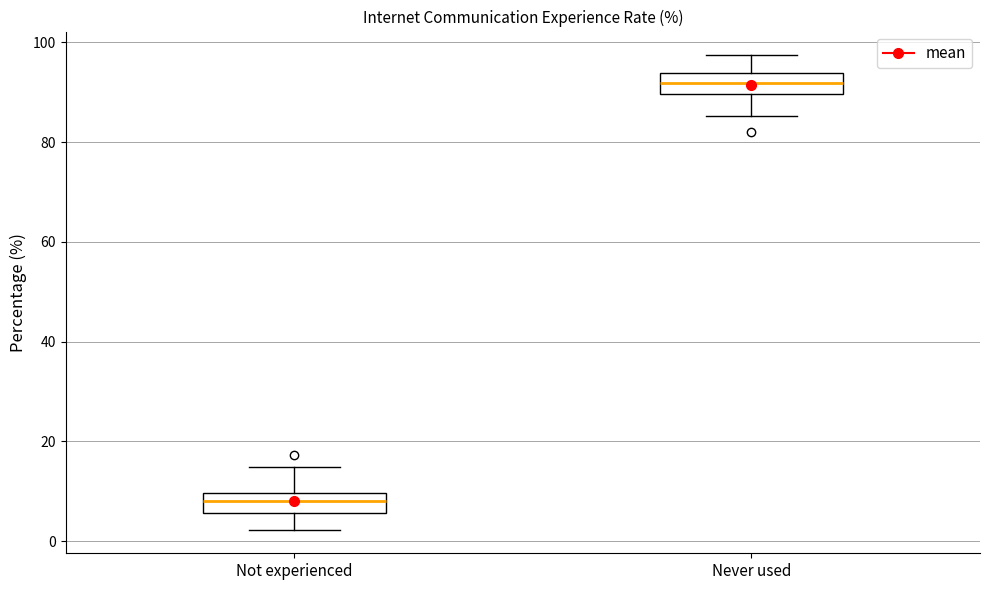

Reading left to right, read every box against the y-axis: the position of its median line, the range the box covers, and the ends of its whiskers. The values are not printed on the chart, so give them approximately, as read against the axis.

Not experienced: median 8, box 6 to 10, whiskers 2 to 14
Never used: median 92, box 90 to 94, whiskers 86 to 98